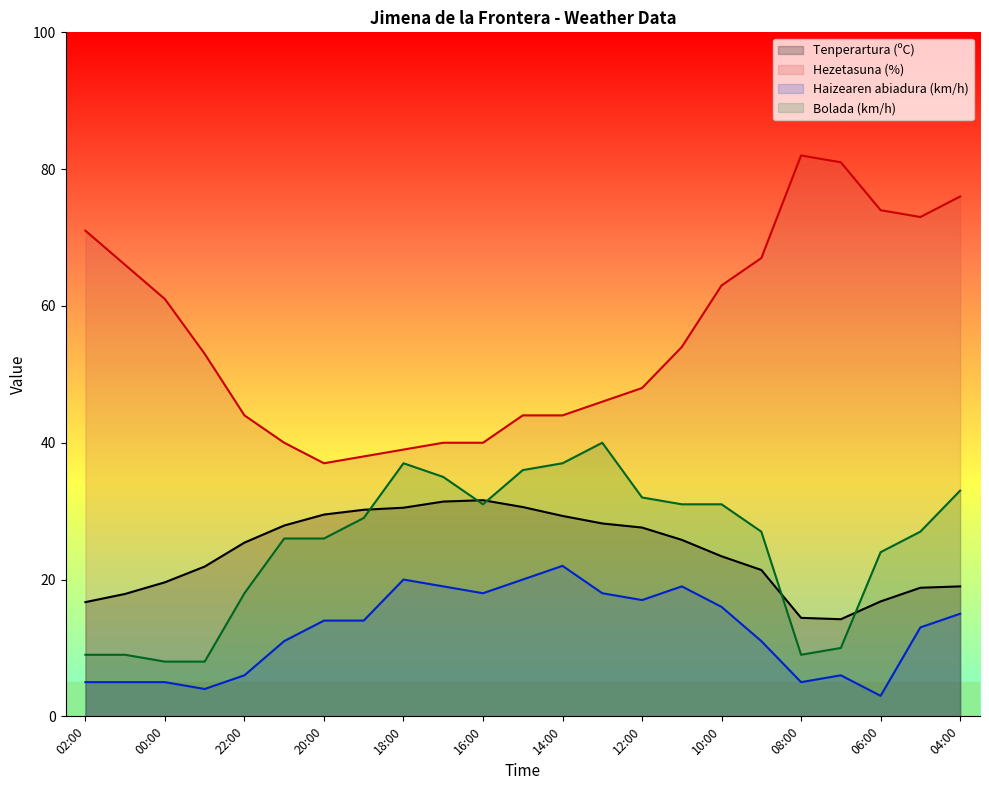

How many data points in Haizearen abiadura (km/h) are less than 14?

11